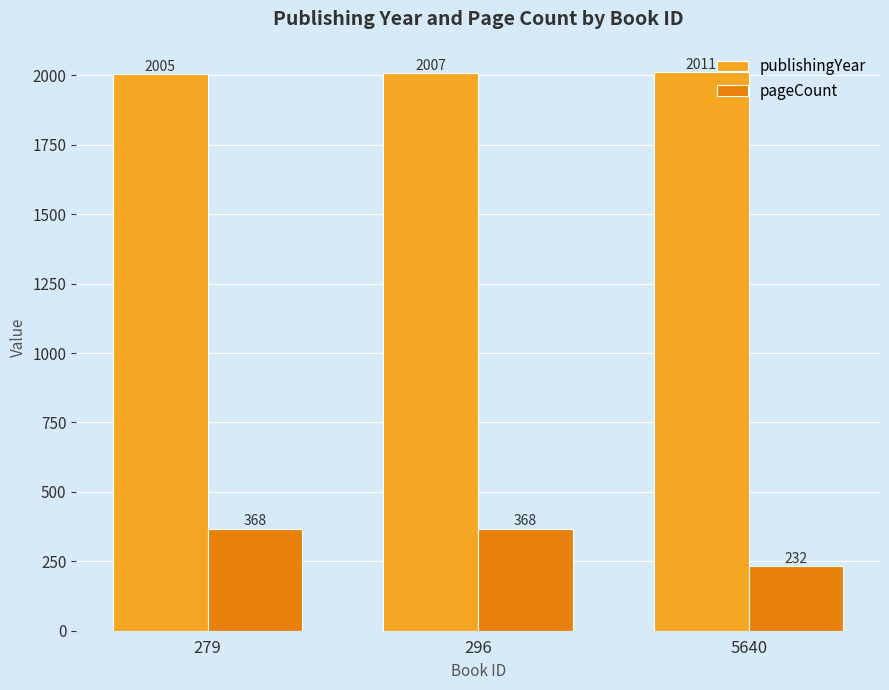

What is the sum of the pageCount values at 5640 and 296?

600